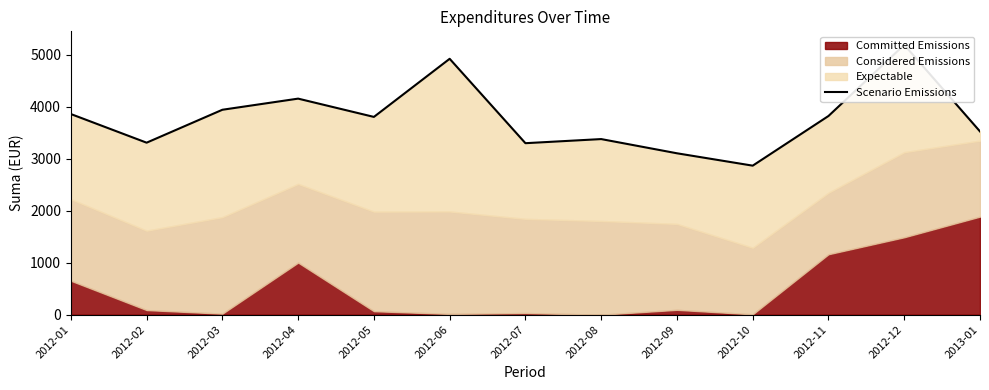

Reading left to right, list all the values displayed in this chart.

2012-01=3856.7	2012-02=3305.9	2012-03=3938.7	2012-04=4152.8	2012-05=3801.3	2012-06=4918.4	2012-07=3296.2	2012-08=3375.2	2012-09=3102.1	2012-10=2864.3	2012-11=3818.9	2012-12=5187.0	2013-01=3522.0